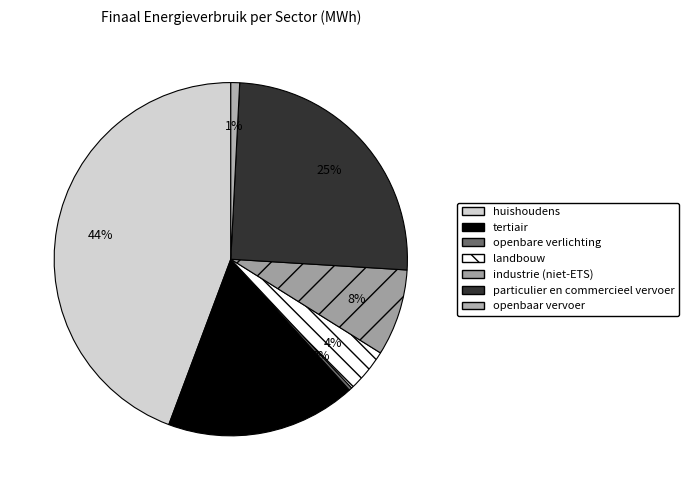

Which slice is the smallest?

openbare verlichting